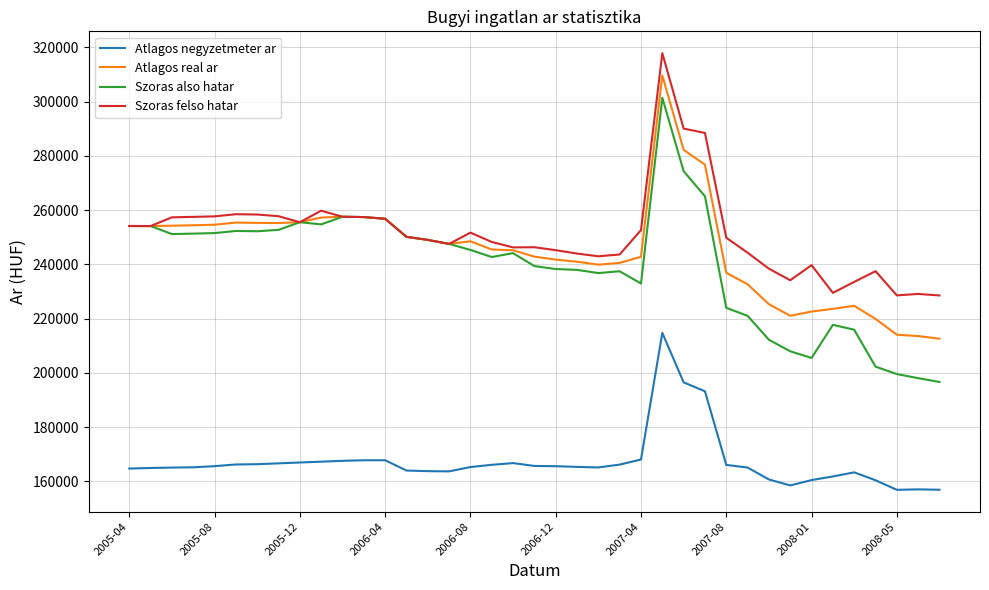

Which series has the largest range (max minus min)?

Szoras also hatar